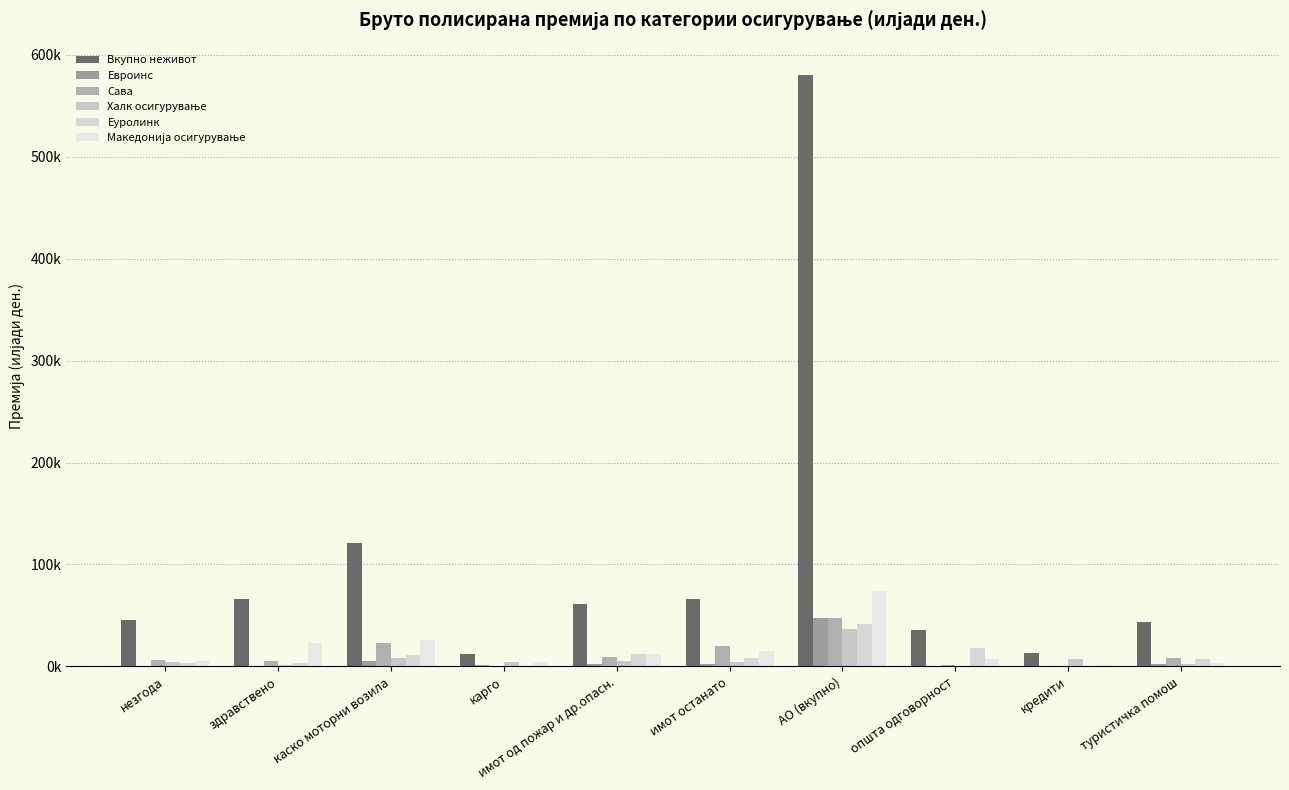

What is the greatest value displayed?

580268.5